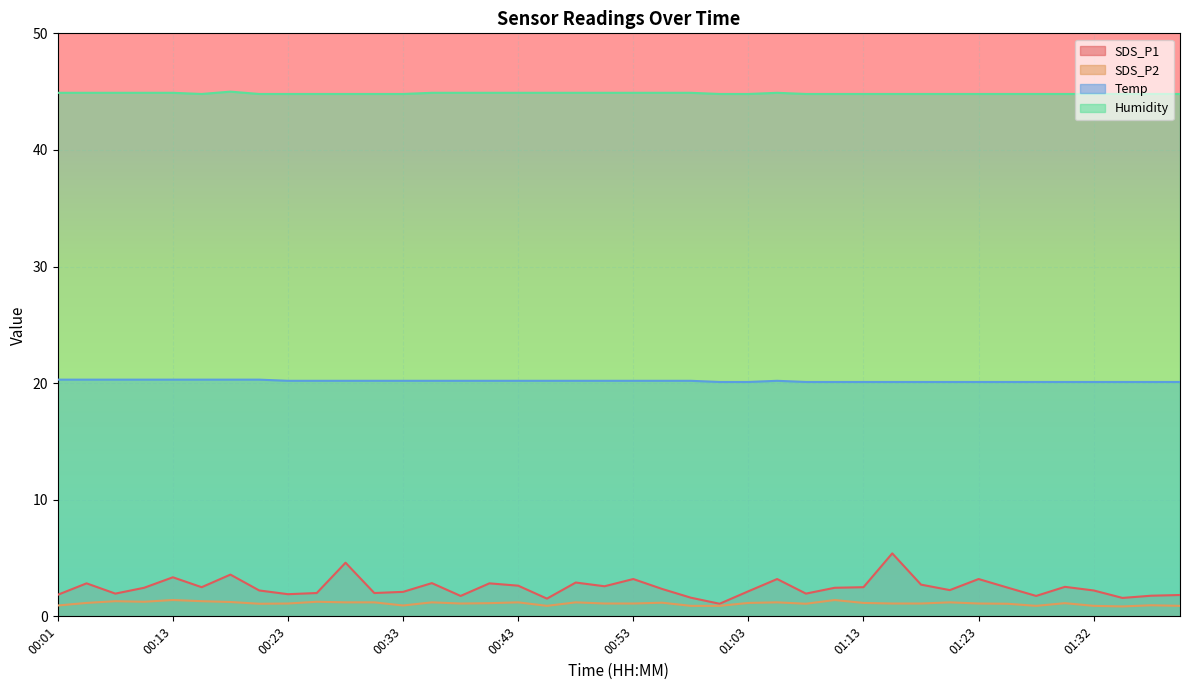

Which series has the widest spread of values?

SDS_P1